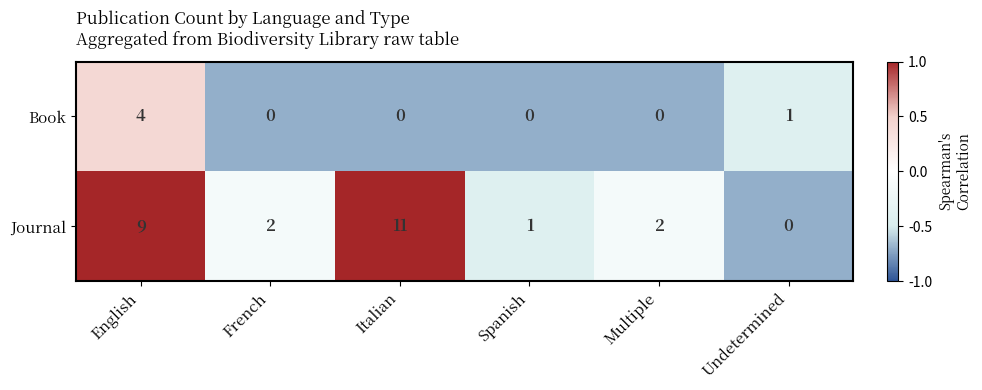

What is the difference between the highest and lowest values at Italian?

11